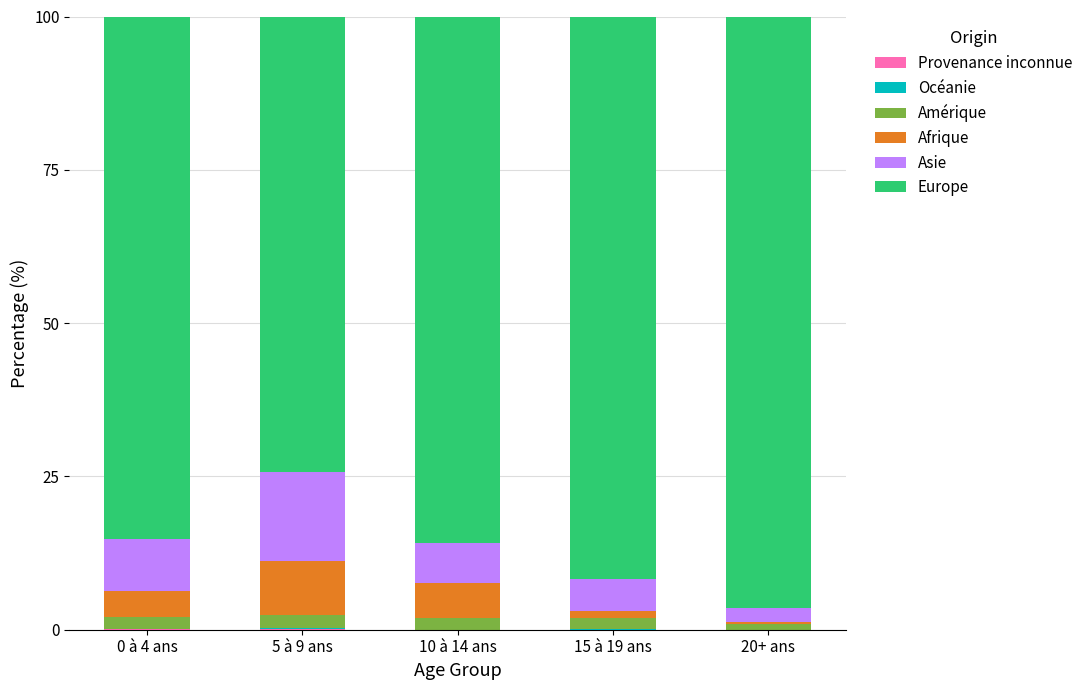

How many categories are shown in the chart?

5